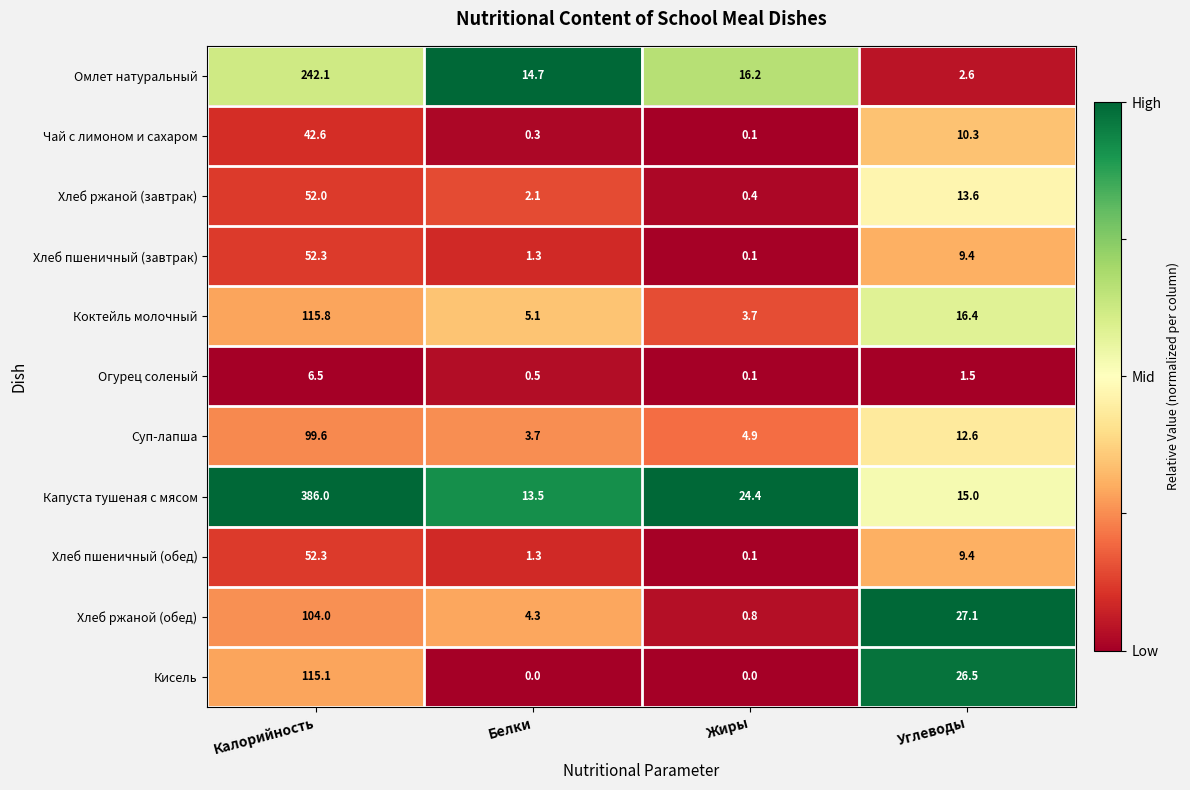

Which category has the highest value across all series?

Калорийность